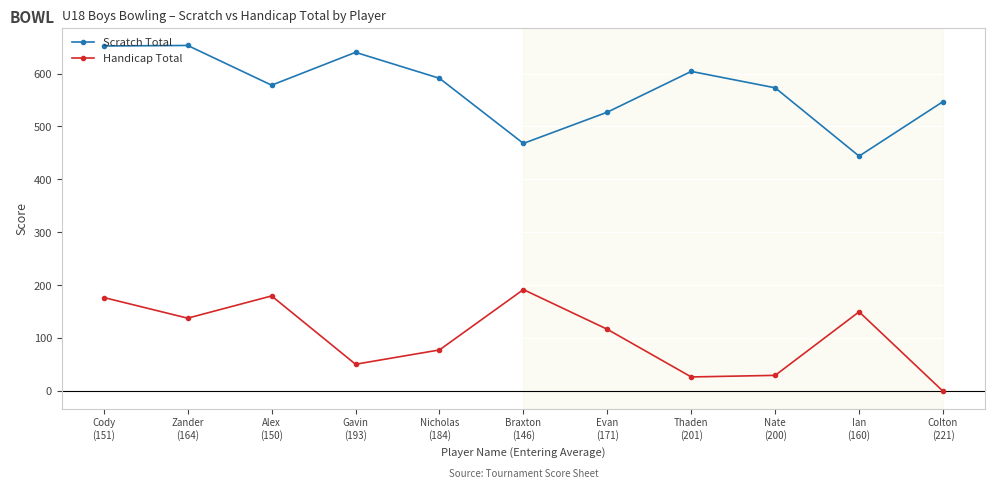

True or false: Handicap Total and Scratch Total intersect in this chart.

False